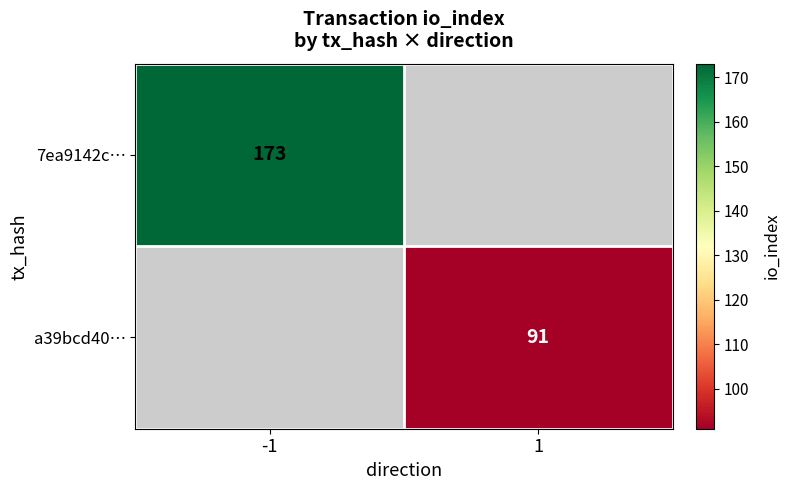

True or false: a39bcd40… has a value of 91 at 1.

True